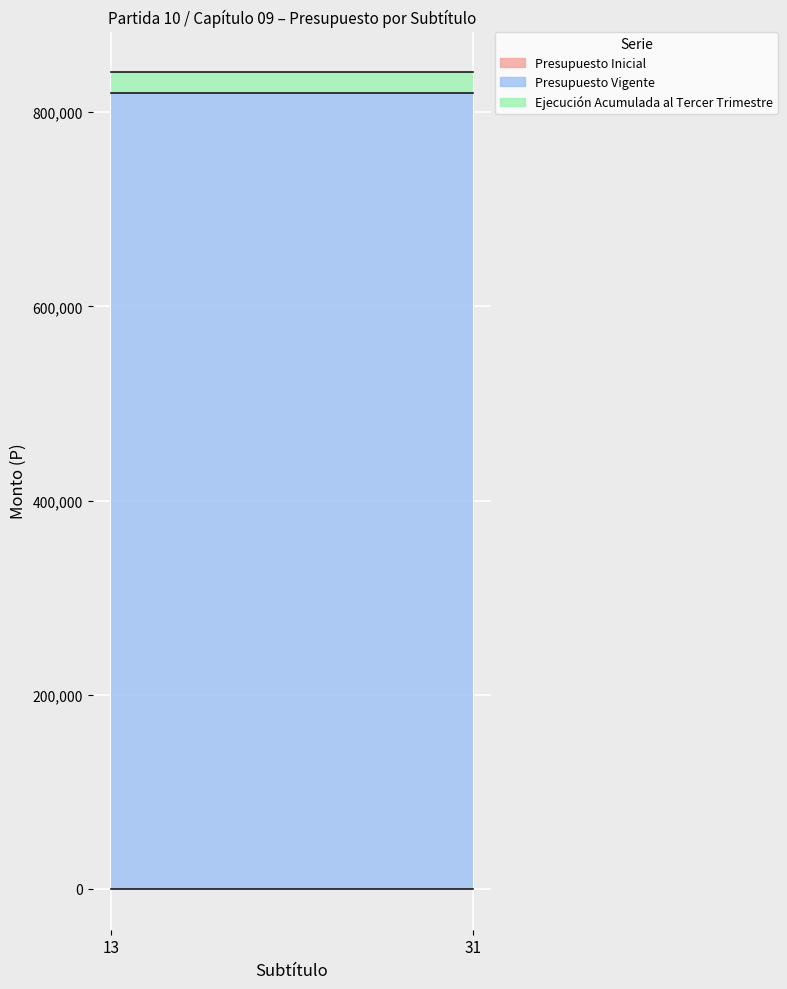

Does the chart display data point markers on the line(s)?

No